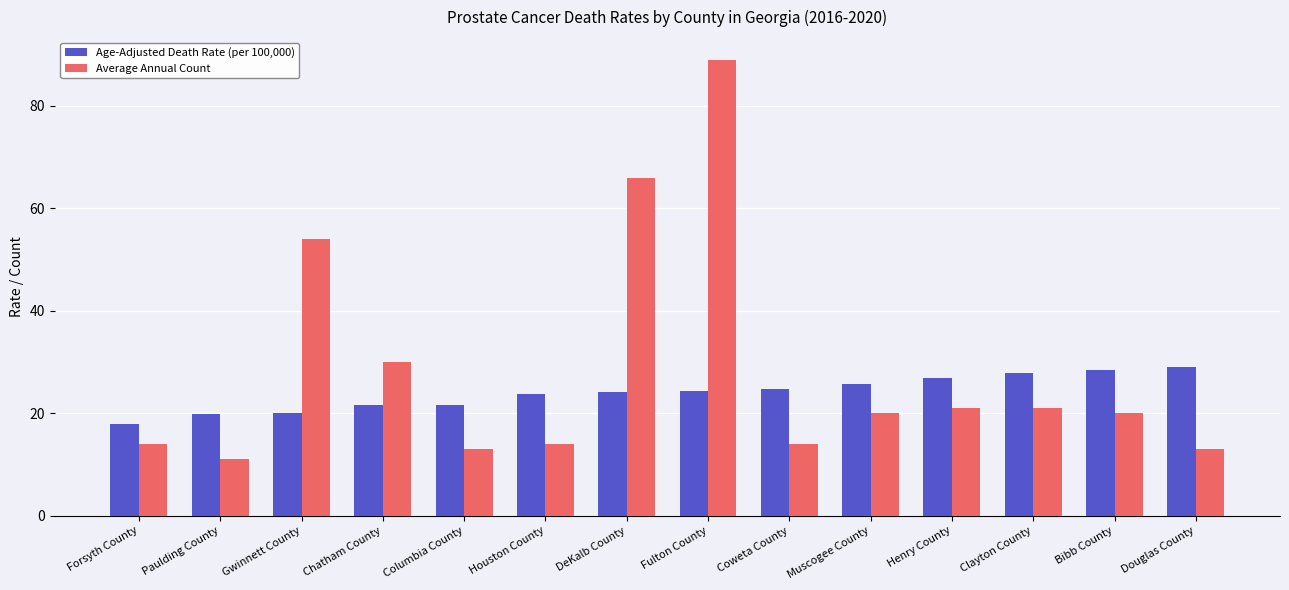

True or false: Average Annual Count has a value of 30.0 at Chatham County.

True